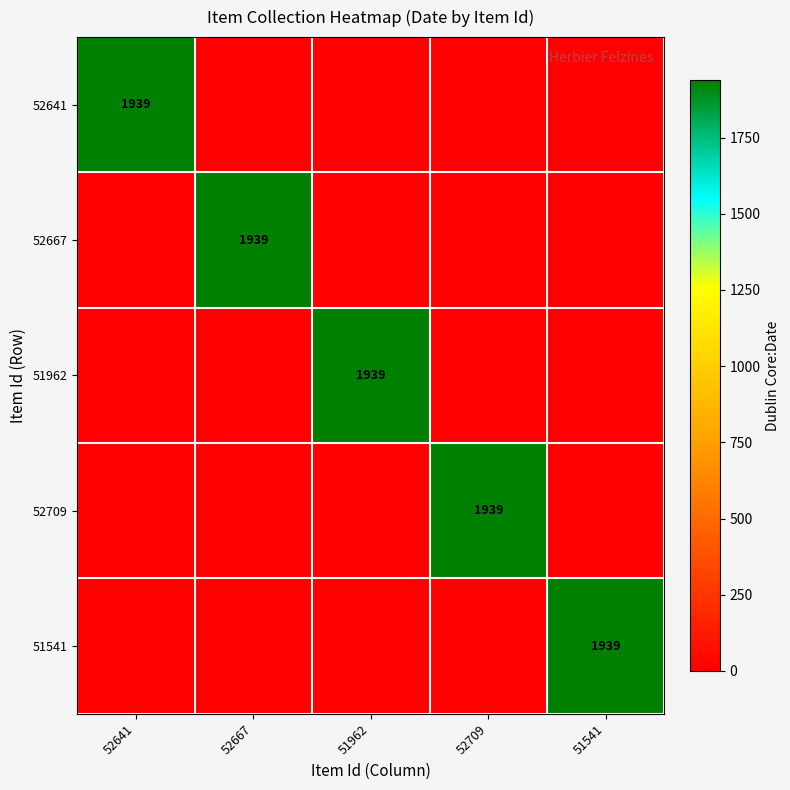

True or false: 52667 has a value of 652 at 52667.

False